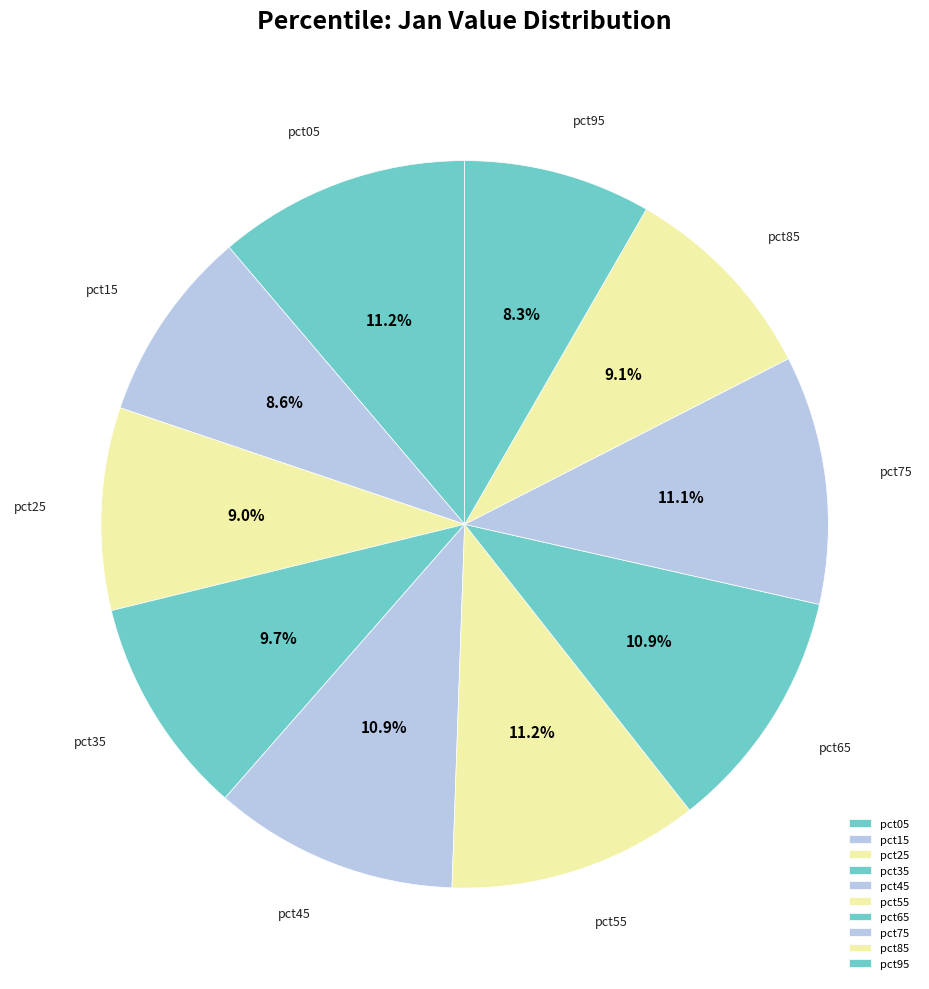

Between pct35 and pct15, which is larger?

pct35